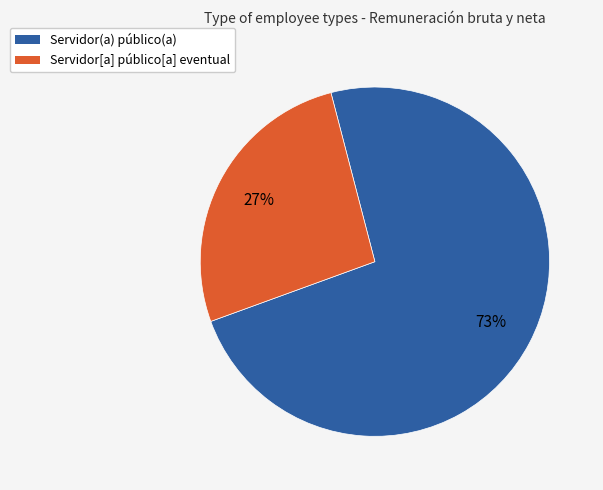

Combined, do Servidor[a] público[a] eventual and Servidor(a) público(a) account for over 50%?

Yes